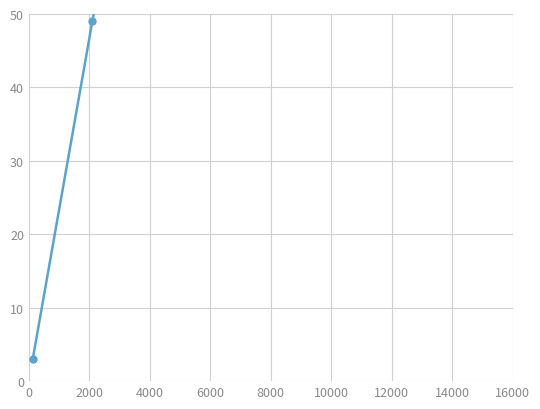

Is it true that the value at 4000 is 32?

False